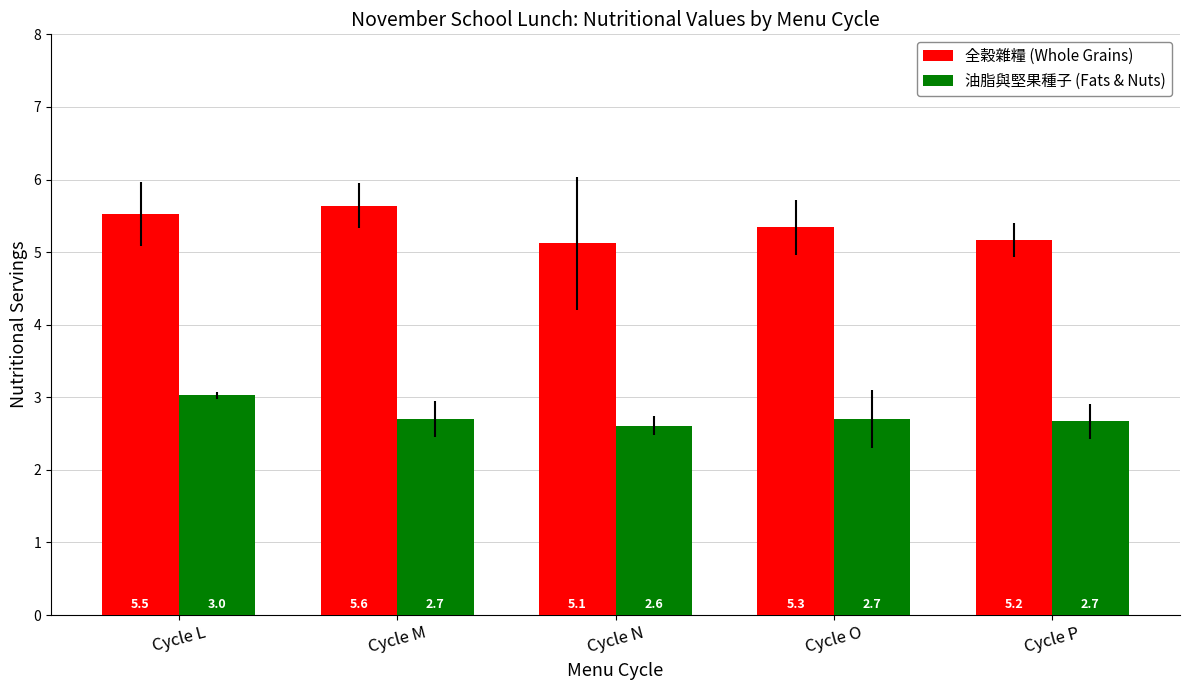

At Cycle M, list the series in order from smallest to largest.

油脂與堅果種子 (Fats & Nuts), 全穀雜糧 (Whole Grains)